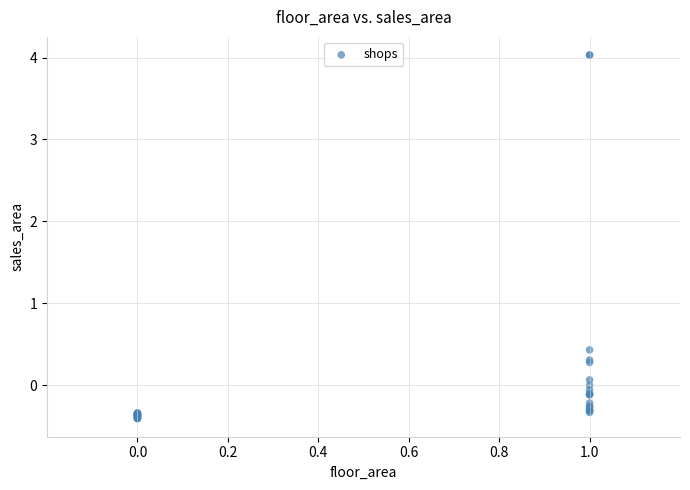

What Y value in the scatter plot is closest to 1?

0.4